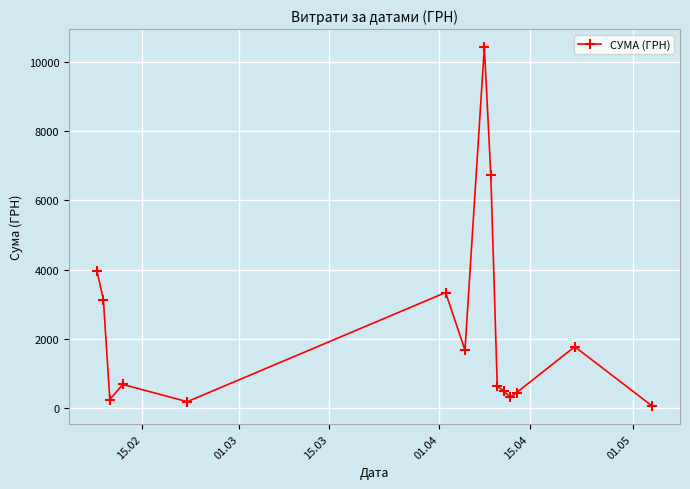

What is the average value?

2275.2